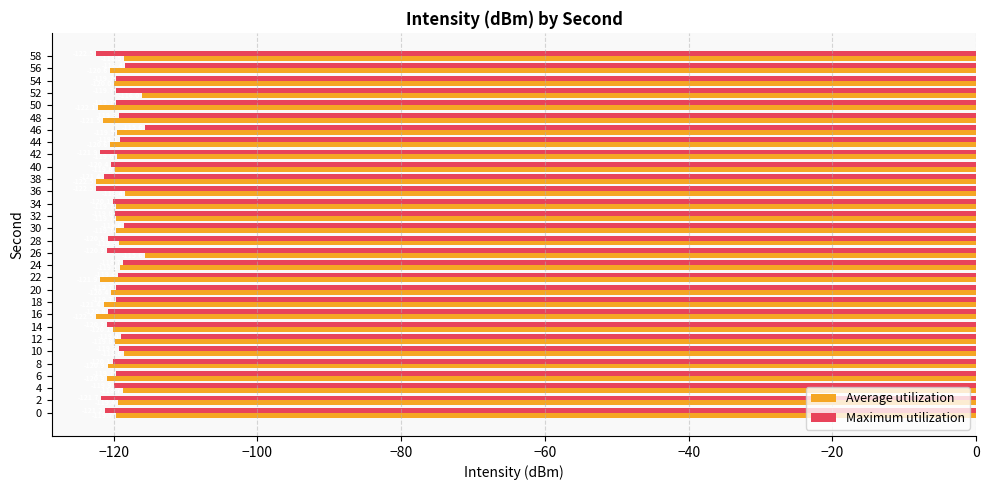

What is the difference between the maximum and minimum values in the Maximum utilization series?

6.9